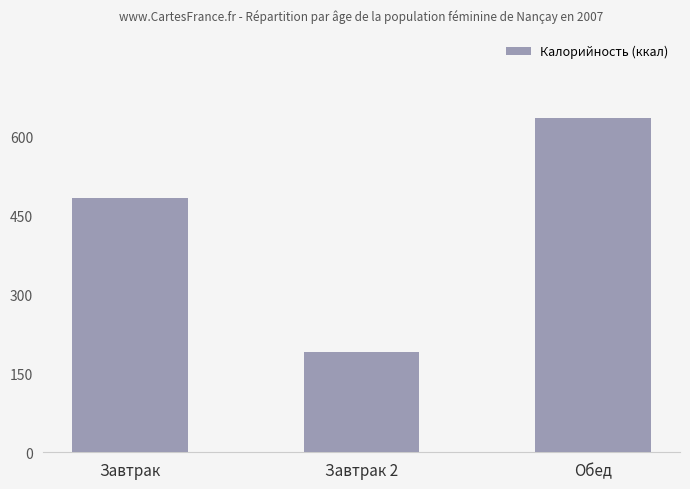

What is the average value?

436.6